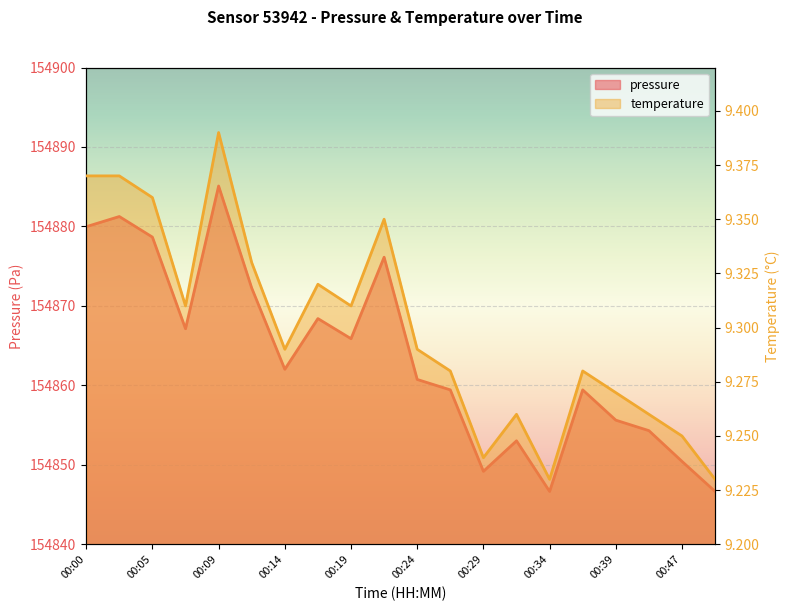

Between 00:00 and 00:19, which is larger?

00:00